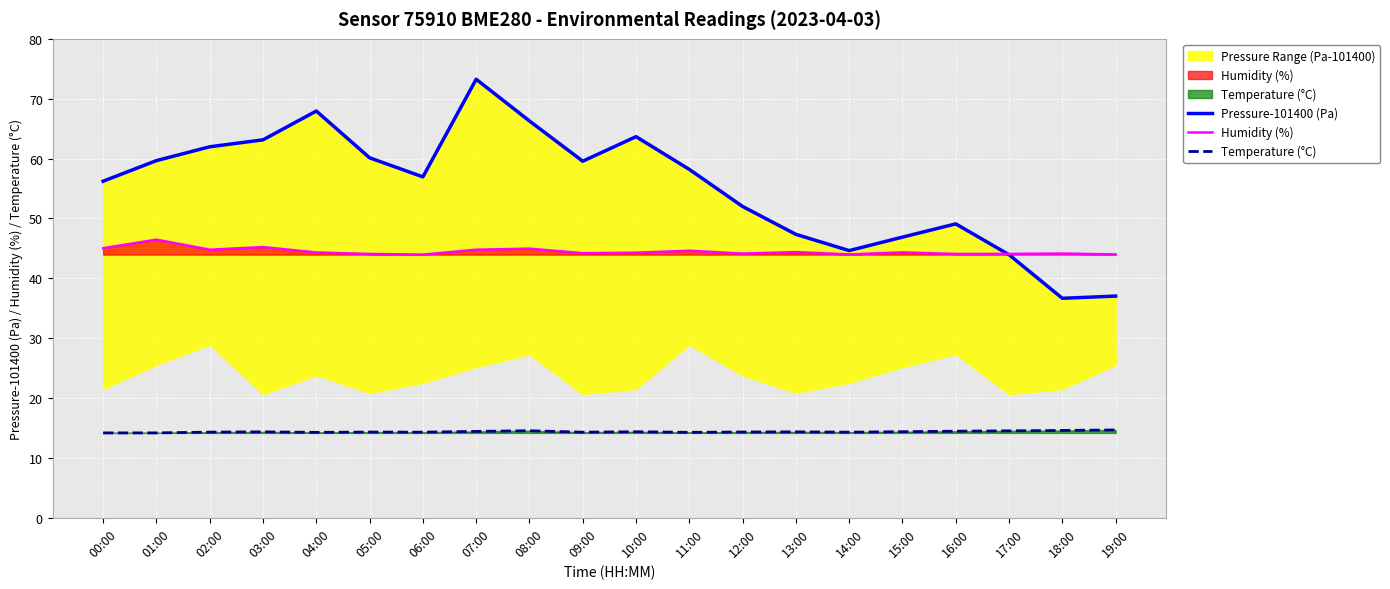

True or false: Pressure-101400 (Pa) has more than 0 points higher than both neighbors.

True